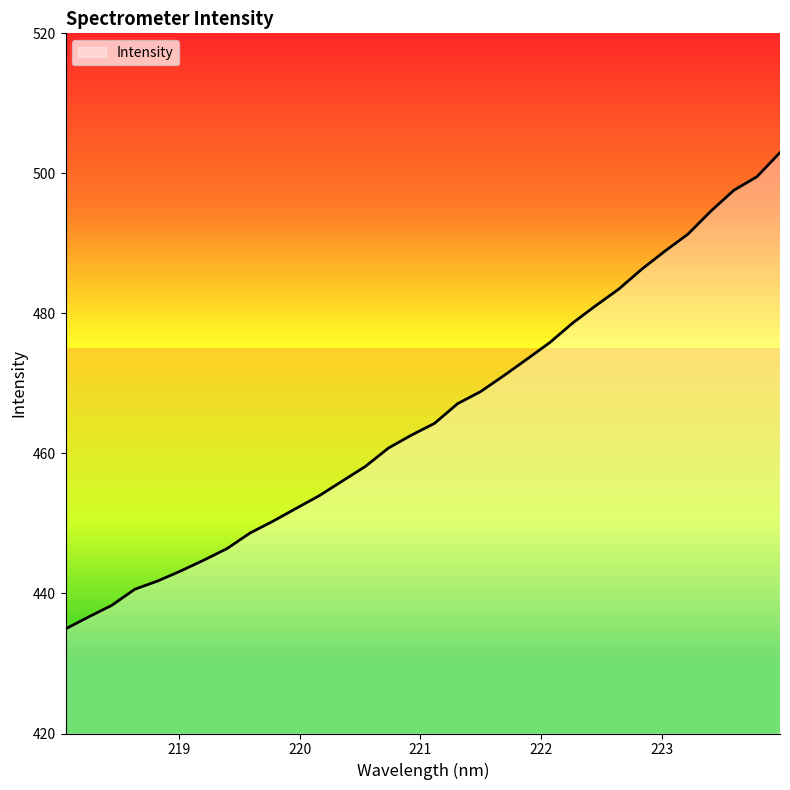

What is the ratio of the value at 221.8812 to the value at 220.1623?

1.0